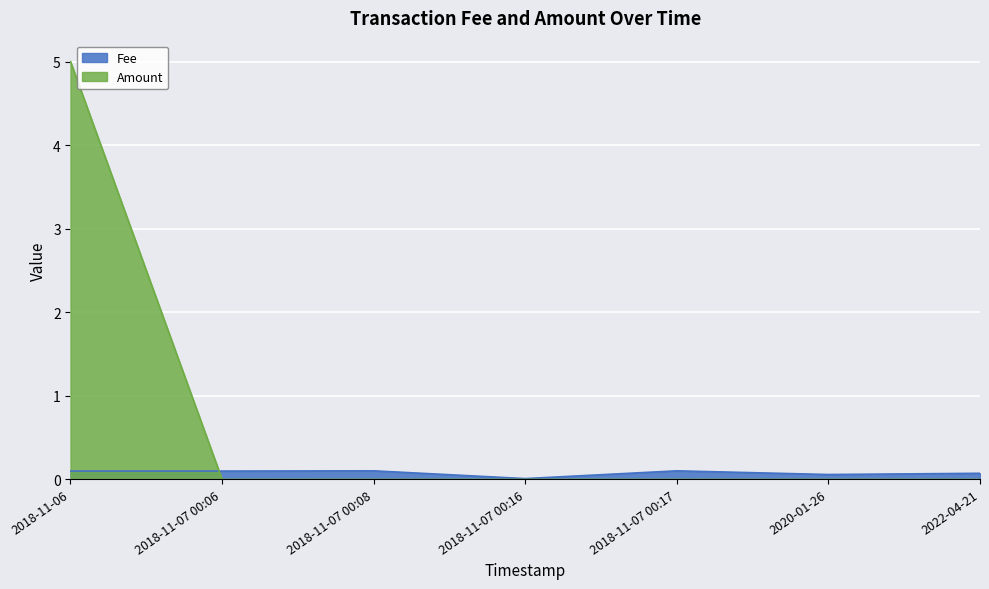

Reading left to right, extract all data points from this chart.

Fee: 2018-11-06=0.1	2018-11-07 00:06=0.1	2018-11-07 00:08=0.1	2018-11-07 00:16=0.0	2018-11-07 00:17=0.1	2020-01-26=0.1	2022-04-21=0.1
Amount: 2018-11-06=5.0	2018-11-07 00:06=0.0	2018-11-07 00:08=0.0	2018-11-07 00:16=0.0	2018-11-07 00:17=0.0	2020-01-26=0.0	2022-04-21=0.0